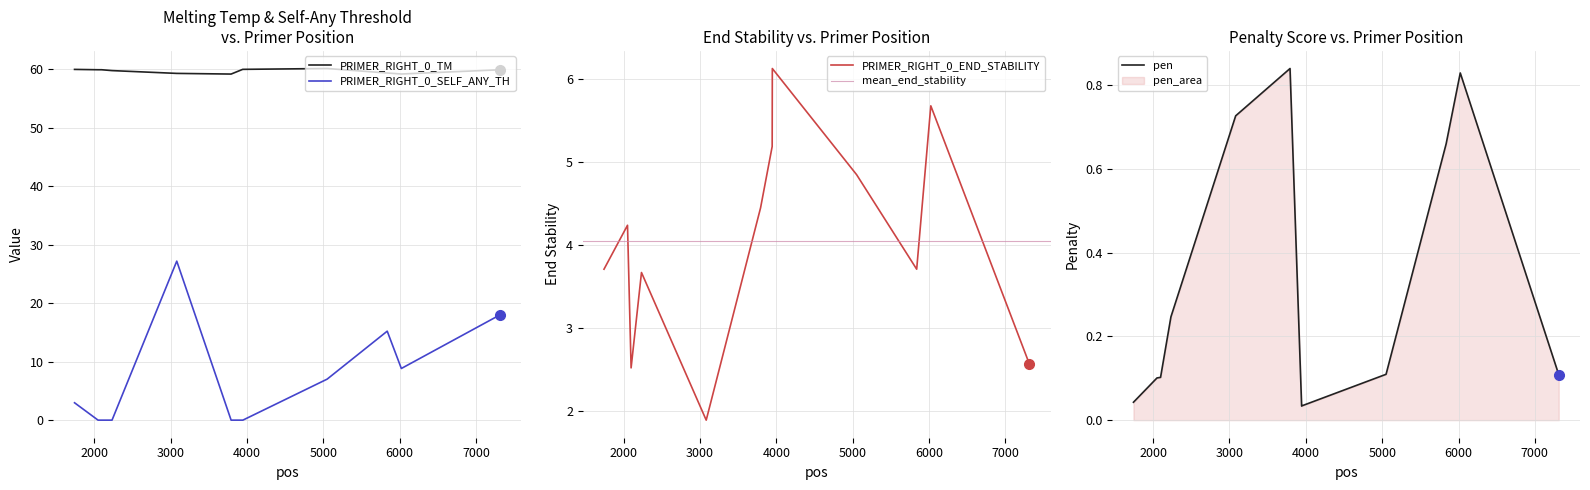

Reading left to right, what are all the values shown in this chart?

PRIMER_RIGHT_0_TM: 1742=60.0	2050=59.9	2097=59.9	2233=59.8	3081=59.3	3793=59.2	3945=60.0	3947=60.0	5051=60.1	5838=59.3	6023=59.2	7313=59.9
PRIMER_RIGHT_0_SELF_ANY_TH: 1742=3.0	2050=0.0	2097=0.0	2233=0.0	3081=27.2	3793=0.0	3945=0.0	3947=0.0	5051=7.0	5838=15.2	6023=8.8	7313=18.0
PRIMER_RIGHT_0_END_STABILITY: 1742=3.7	2050=4.2	2097=2.5	2233=3.7	3081=1.9	3793=4.5	3945=5.2	3947=6.1	5051=4.8	5838=3.7	6023=5.7	7313=2.6
pen: 1742=0.0	2050=0.1	2097=0.1	2233=0.2	3081=0.7	3793=0.8	3945=0.0	3947=0.0	5051=0.1	5838=0.7	6023=0.8	7313=0.1